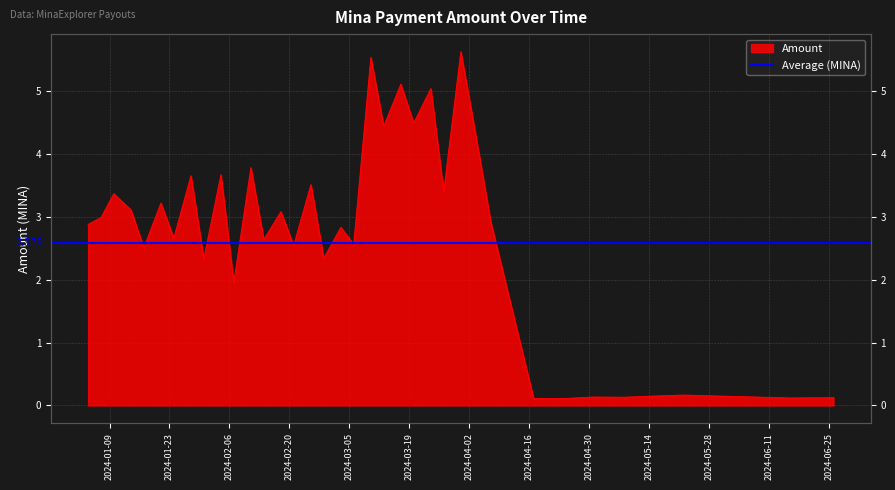

Reading left to right, list all the values displayed in this chart.

2.9	3.0	3.4	3.1	2.5	3.2	2.7	3.7	2.3	3.7	2.0	3.8	2.6	3.1	2.5	3.5	2.3	2.8	2.6	5.5	4.4	5.1	4.5	5.0	3.4	5.6	4.5	2.9	0.1	0.1	0.1	0.1	0.1	0.2	0.2	0.1	0.1	0.1